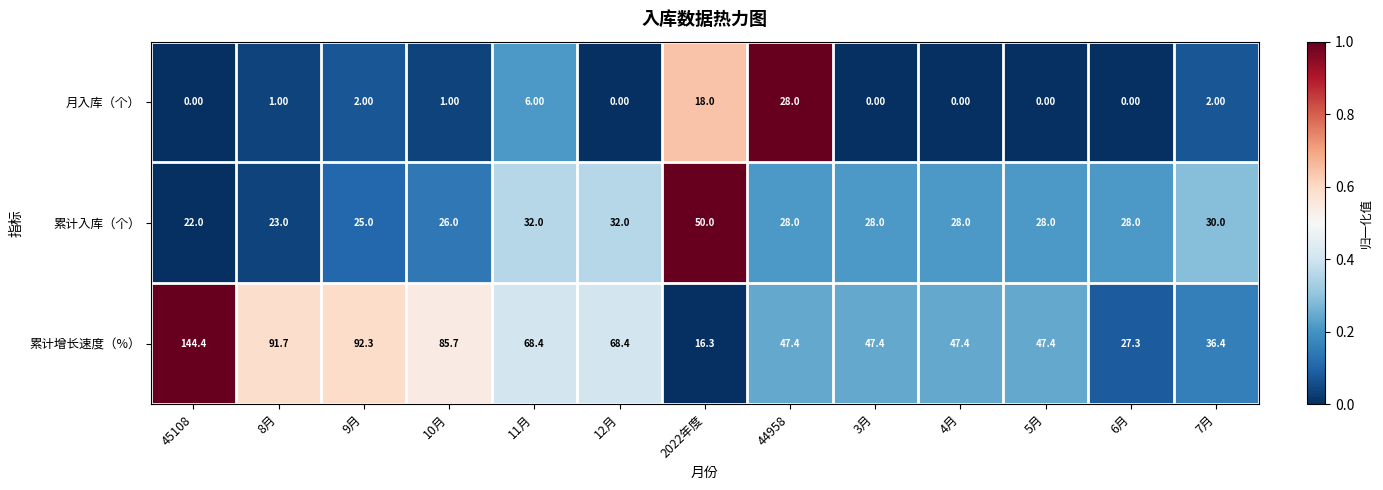

List the series in order of their overall mean, lowest first.

月入库（个）, 累计入库（个）, 累计增长速度（%）